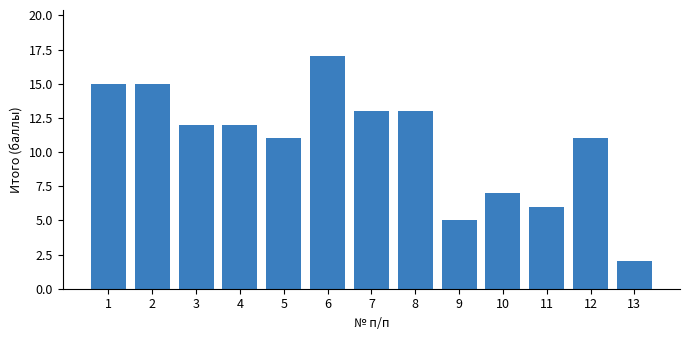

Reading left to right, list all the values displayed in this chart.

15	15	12	12	11	17	13	13	5	7	6	11	2